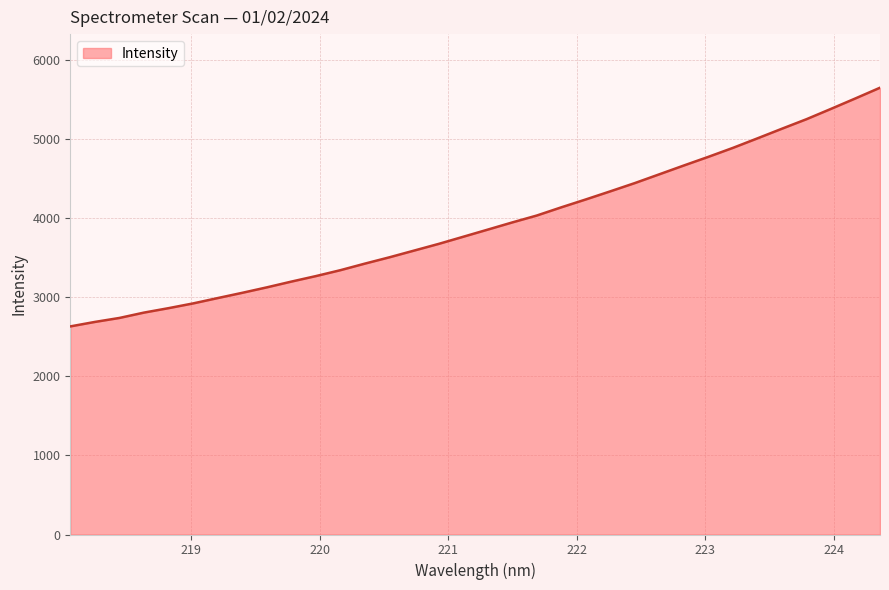

What is the difference between the maximum and minimum values?

3019.7